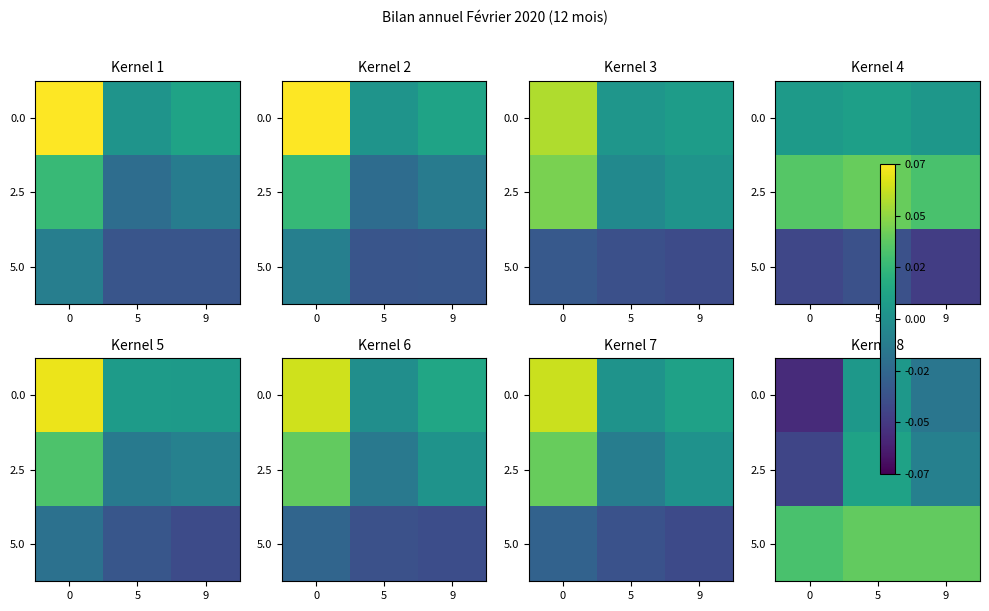

The 5.0 series shows 0.1 at 9. True or false?

False